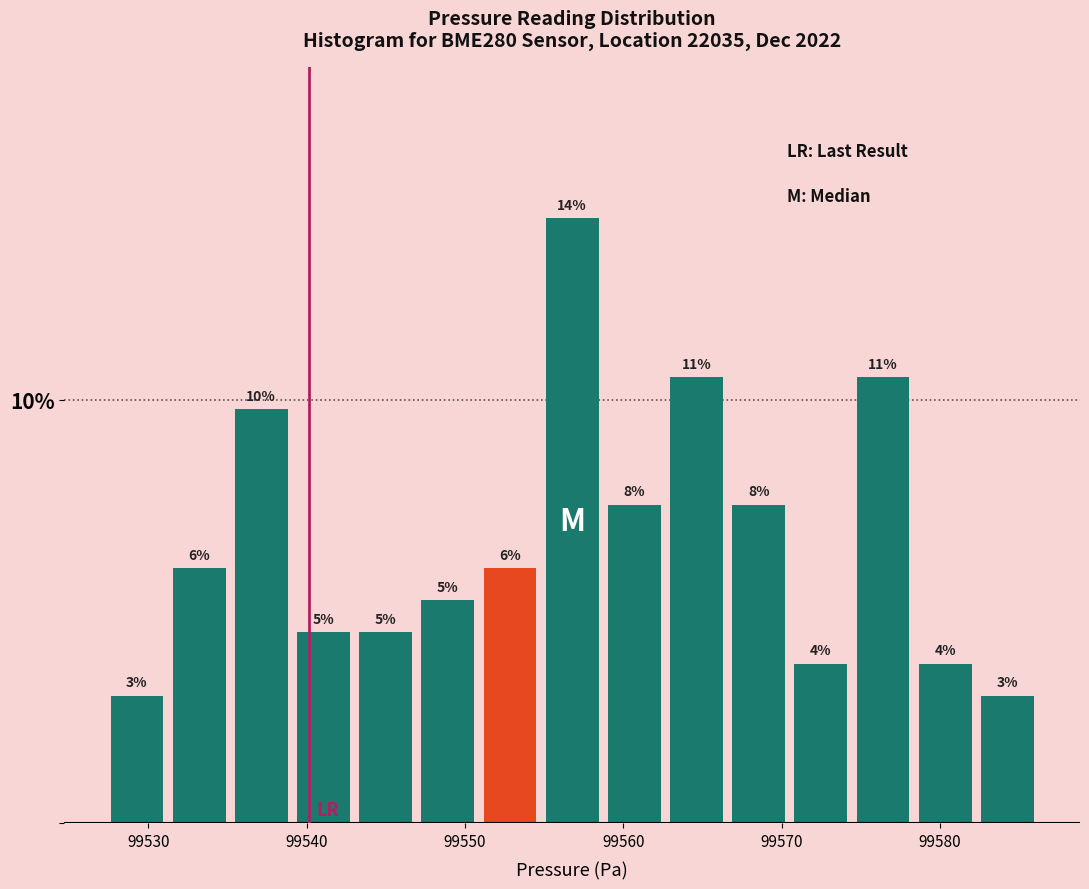

Read against the x-axis, roughly where is the centre of the tallest bar?

99557